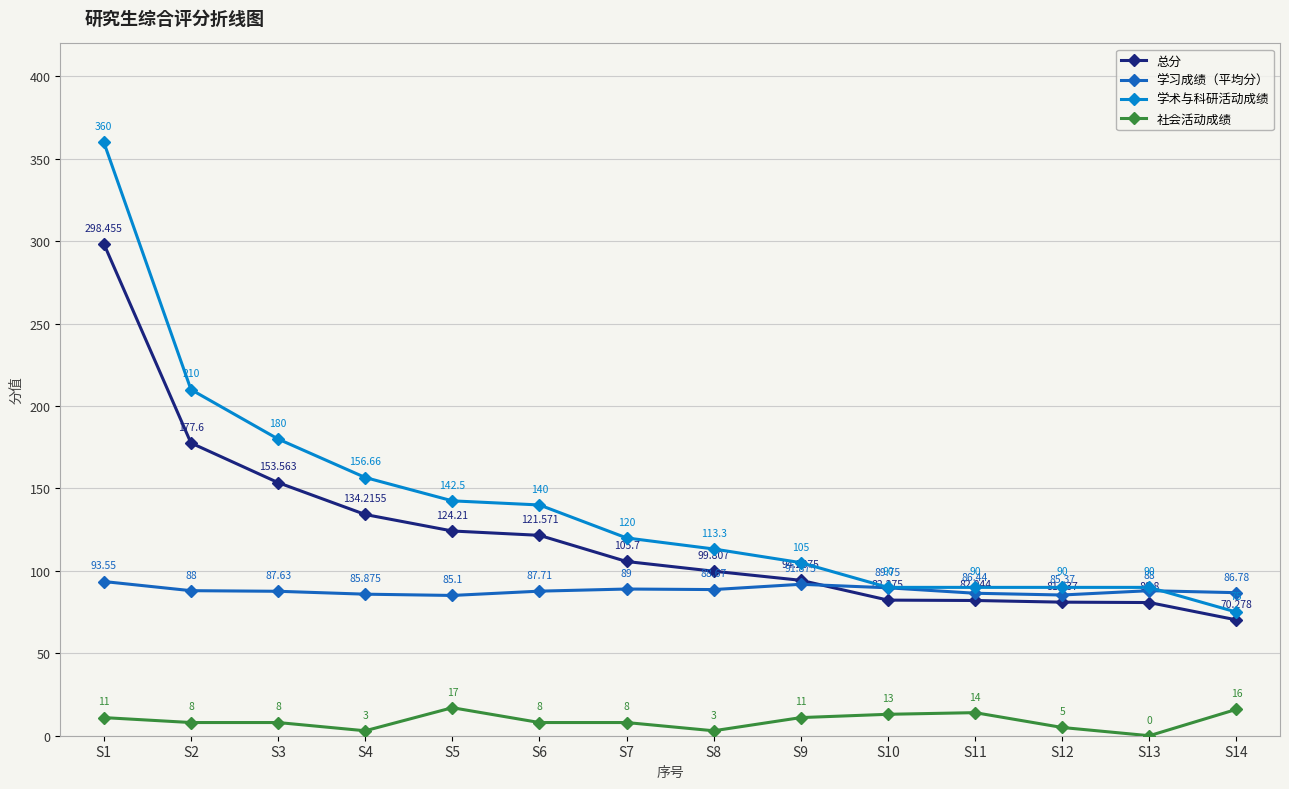

True or false: 社会活动成绩 and 学习成绩（平均分） intersect in this chart.

False